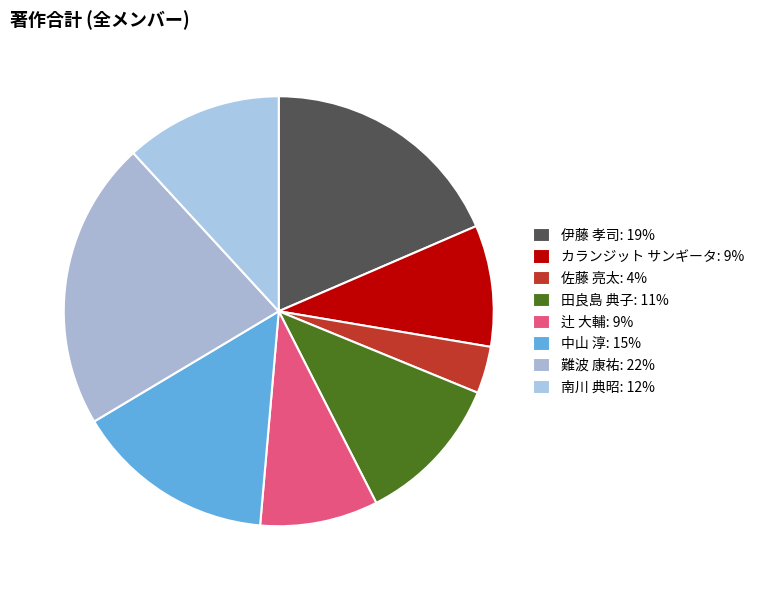

How many segments does this pie chart have?

8